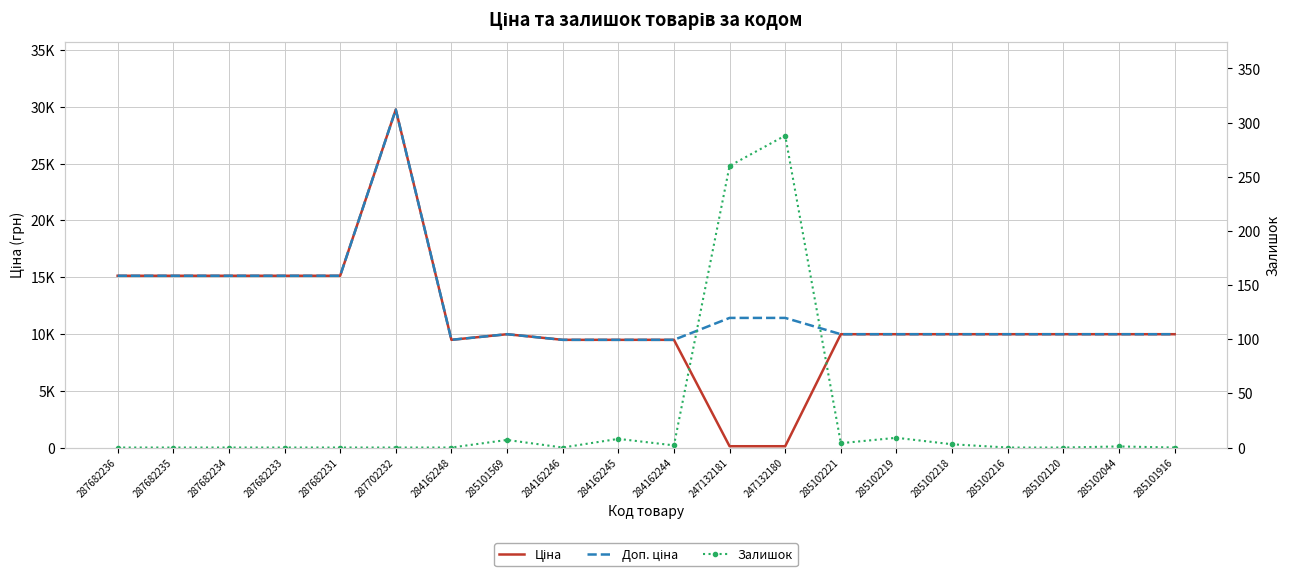

At how many categories does at least one series exceed 12305?

6